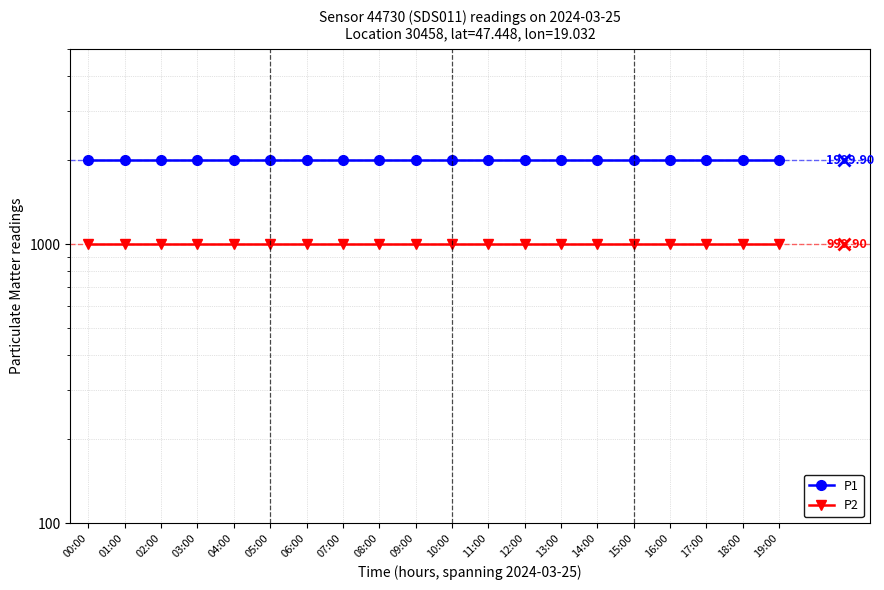

Is it true that P1 equals 3144.7 at 08:00?

False